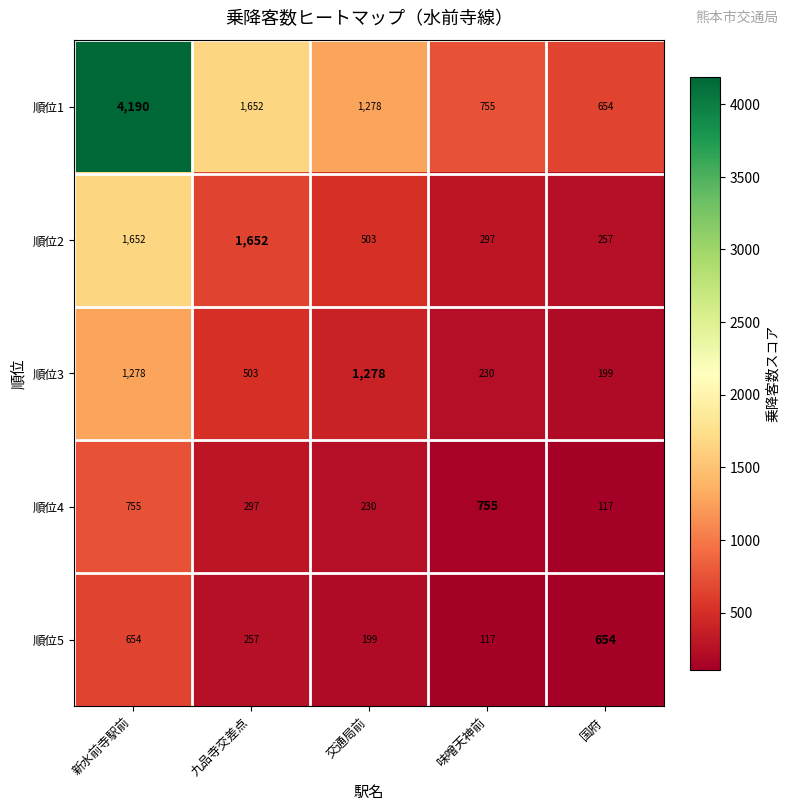

Between 新水前寺駅前 and 交通局前, which series saw the biggest shift?

順位1